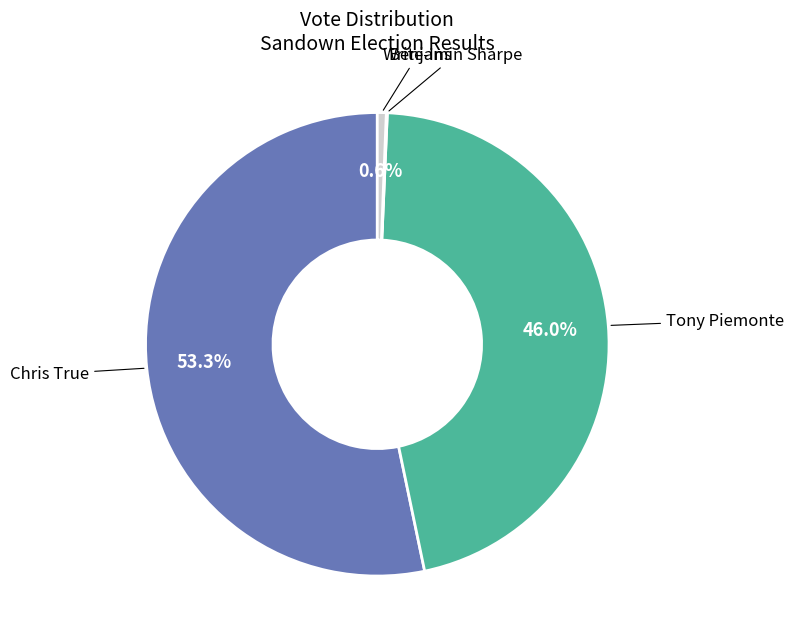

Does any single category account for the majority?

Yes